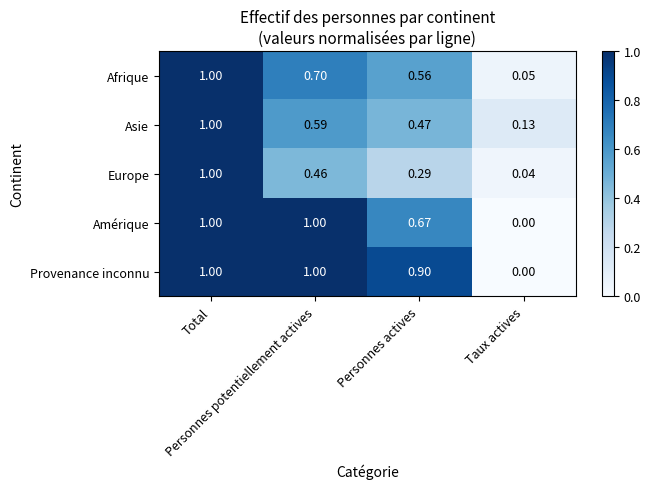

Which series has the largest total across all categories?

Provenance inconnu